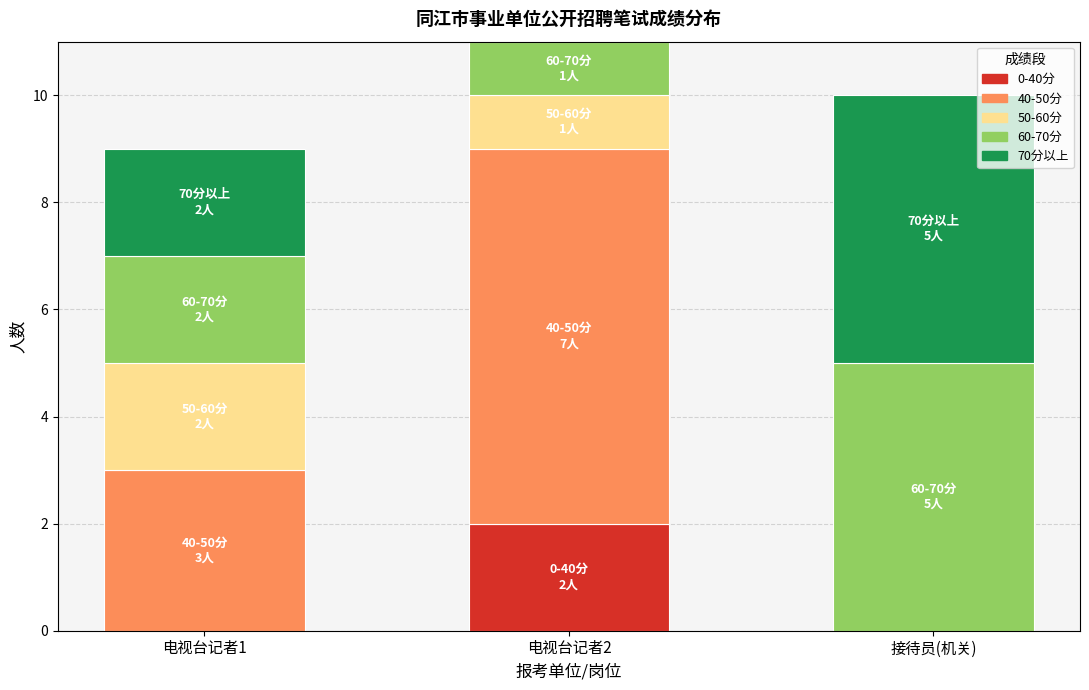

The 0-40分 series shows 4 at 电视台记者2. True or false?

False